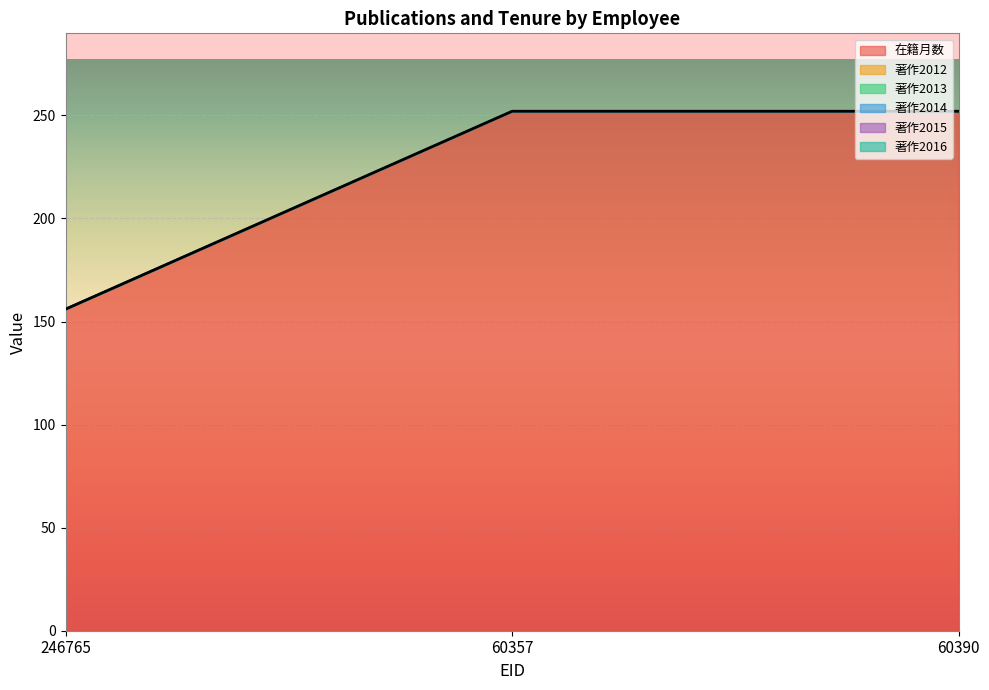

What position from the right is 60357?

2